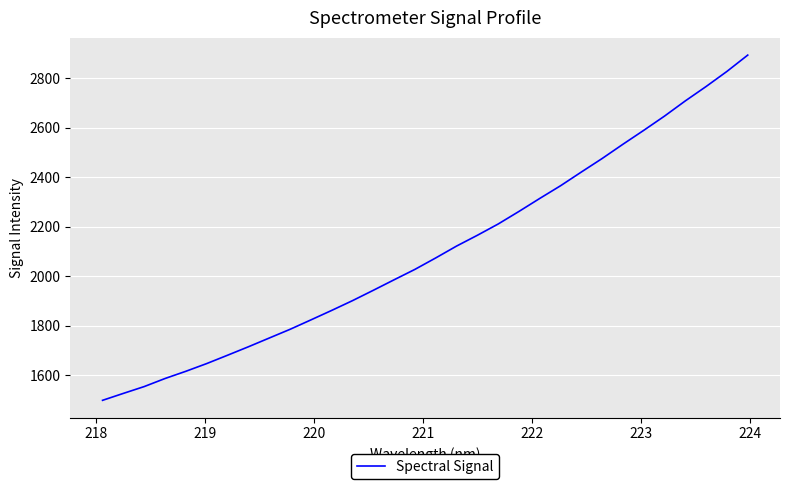

What is the sum of all values?

67270.0